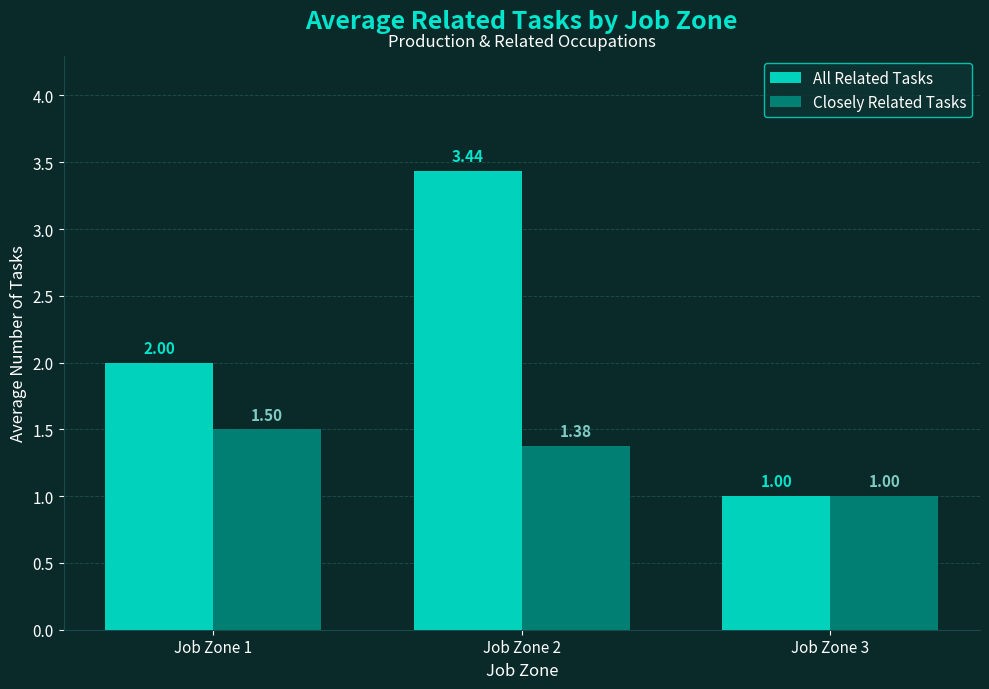

What are all the series names shown in the legend?

All Related Tasks, Closely Related Tasks